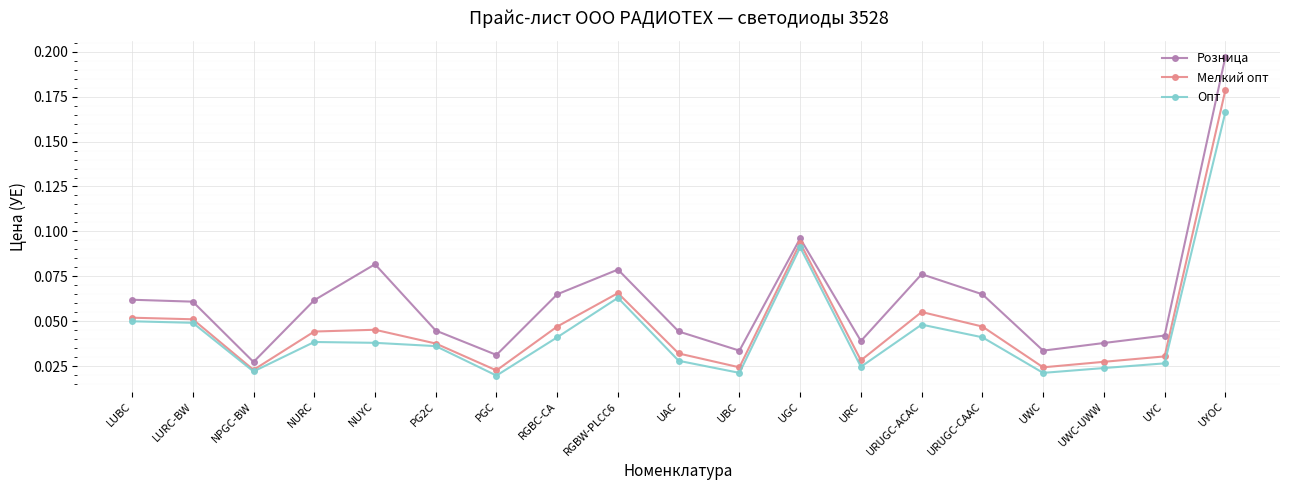

The Опт series shows 0.1 at LUBC. True or false?

False